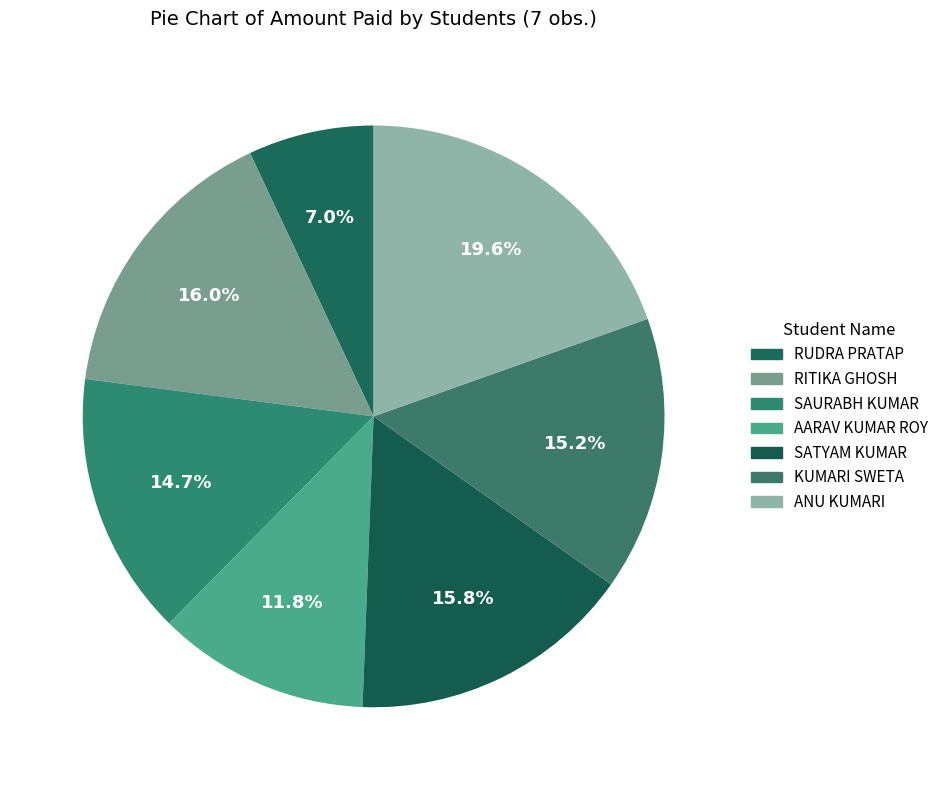

What portion of the pie excludes RITIKA GHOSH?

84.0%